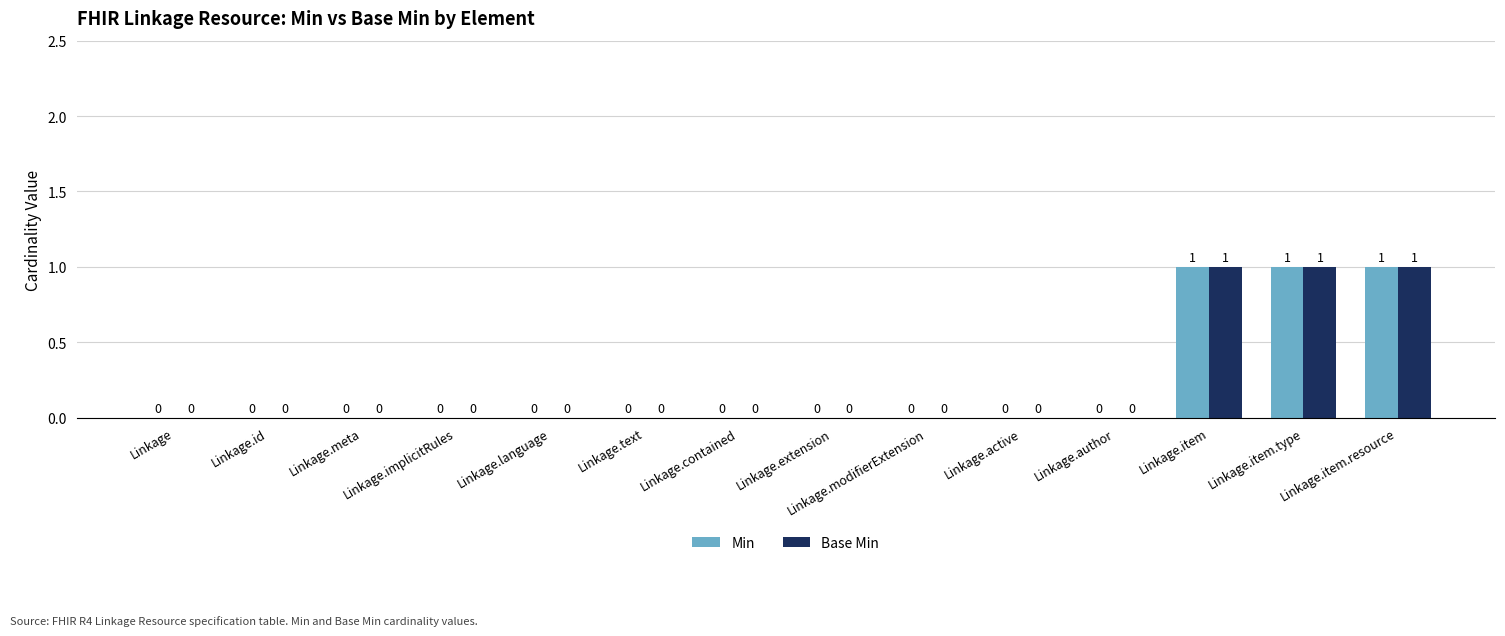

The Min series shows 0 at Linkage.extension. True or false?

True